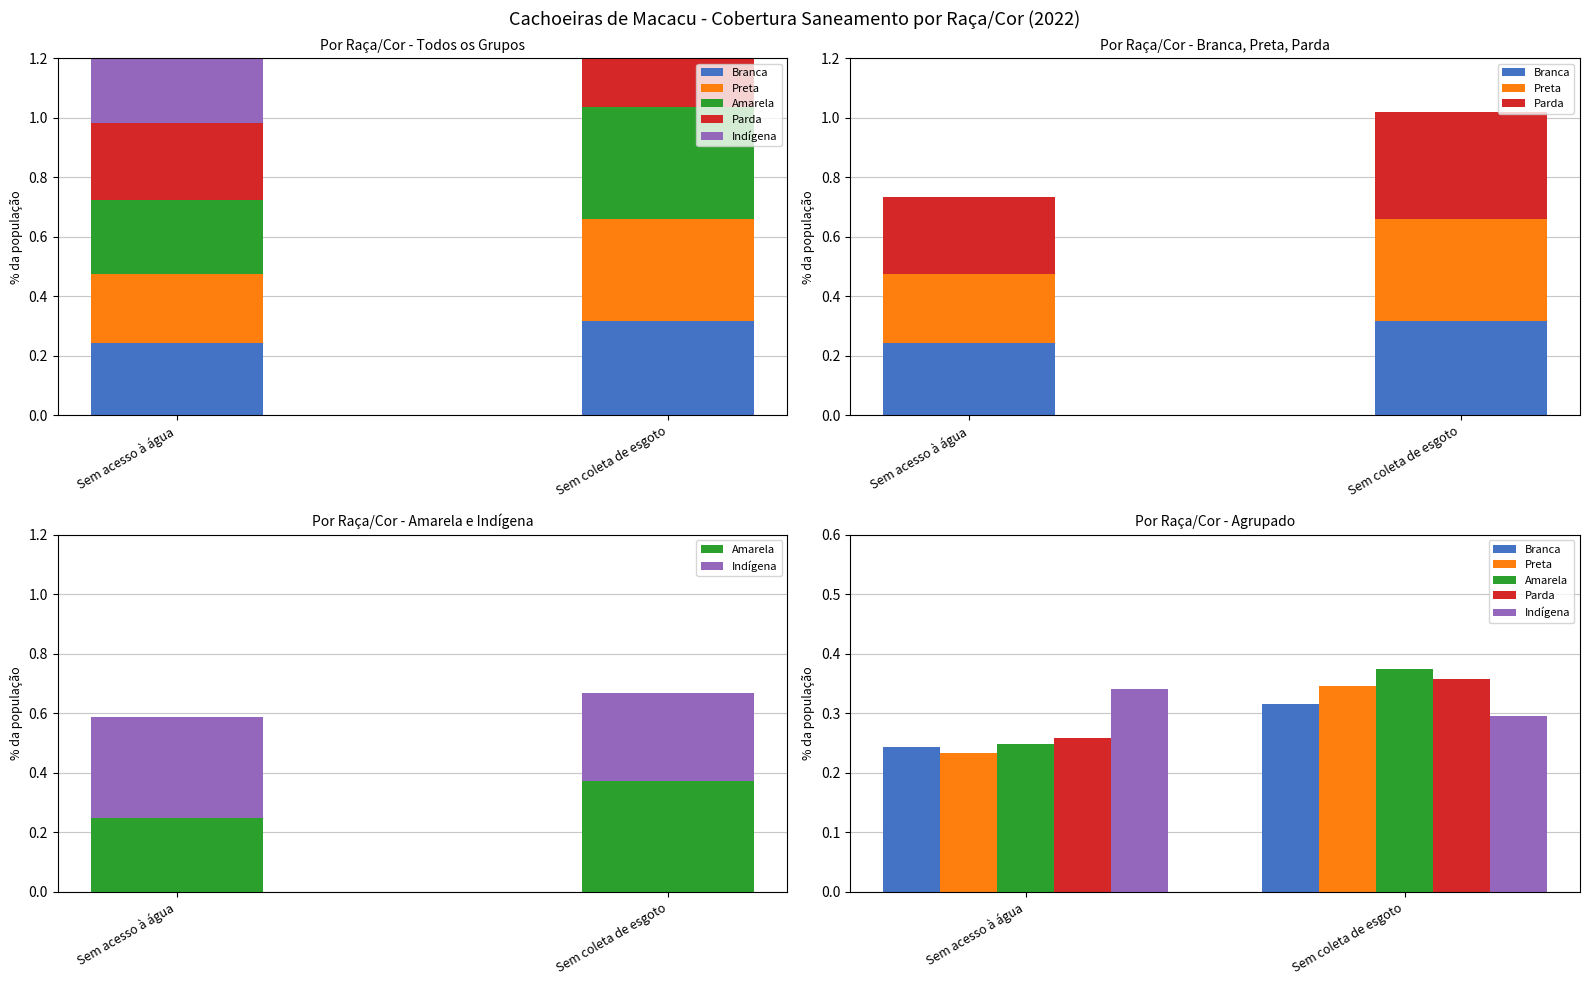

Reading left to right, transcribe all the data shown in this chart.

Branca: 0.2	0.3
Preta: 0.2	0.3
Amarela: 0.2	0.4
Parda: 0.3	0.4
Indígena: 0.3	0.3